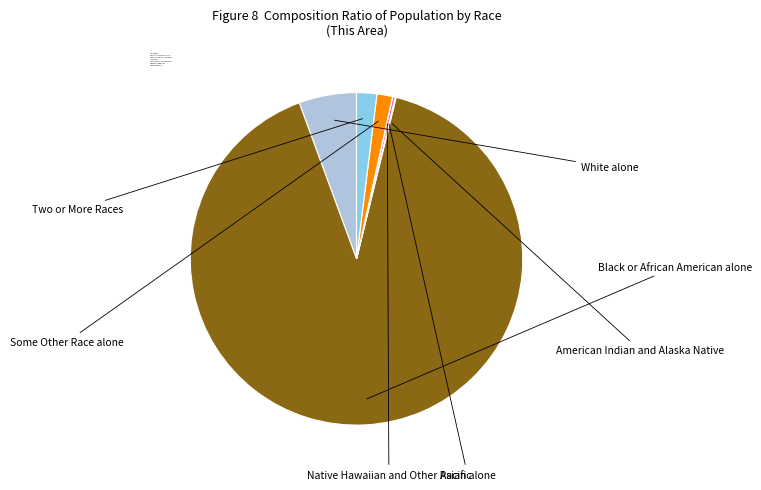

Between Some Other Race alone and Black or African American alone, which is larger?

Black or African American alone